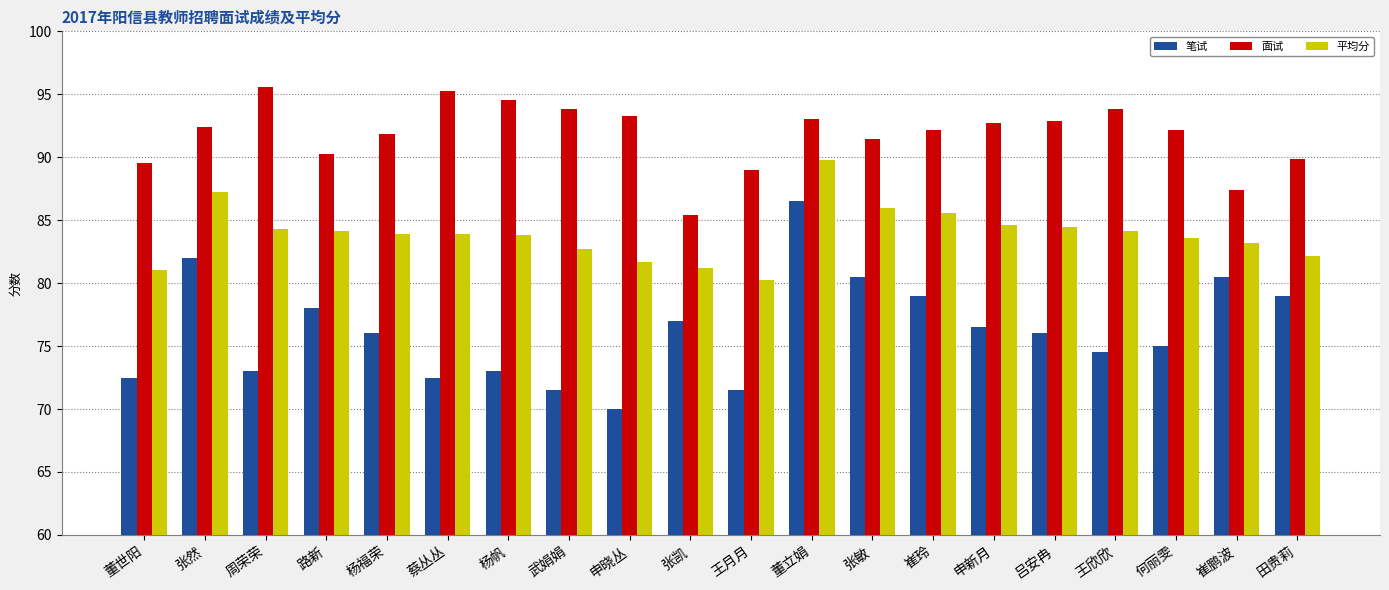

At which label does 面试 first exceed 92?

张然